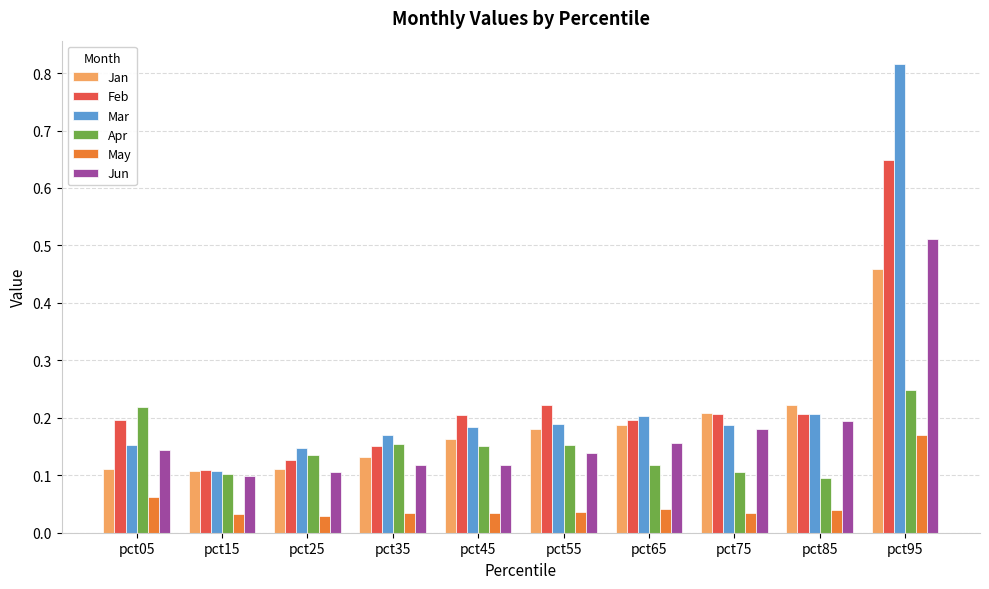

Are the bars grouped side by side (vs. stacked)?

Yes